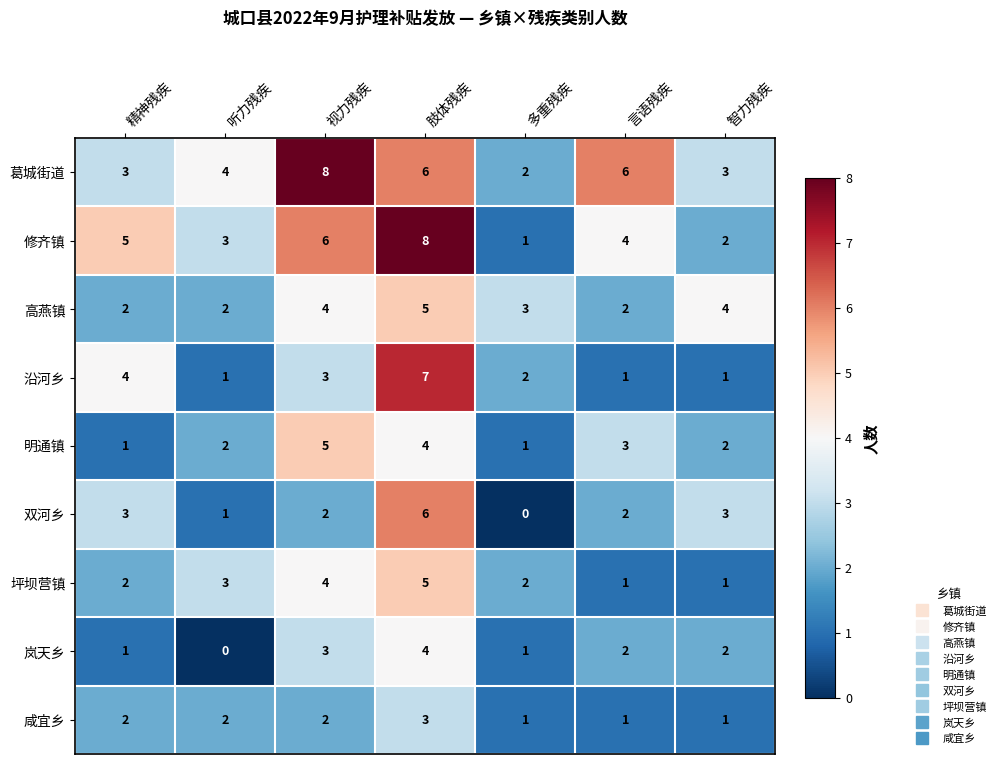

Count the number of categories in the chart.

7